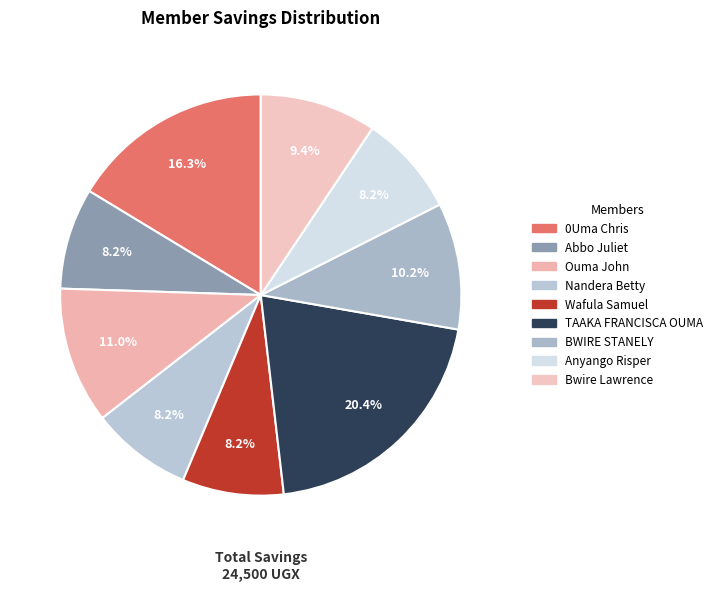

What is the change in value from Abbo Juliet to BWIRE STANELY?

+500